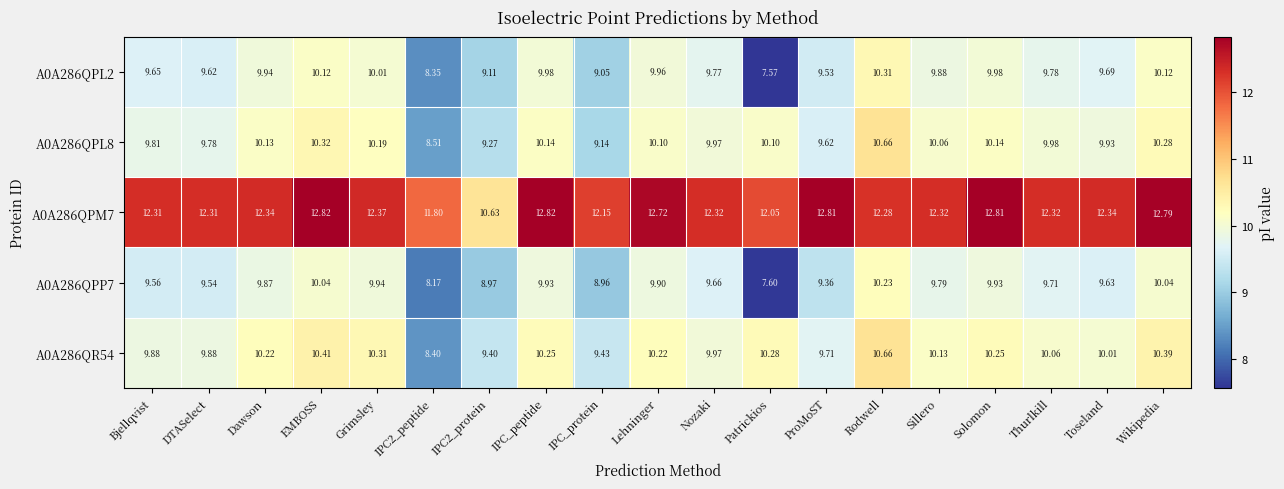

What is the total value across all series at EMBOSS?

53.7